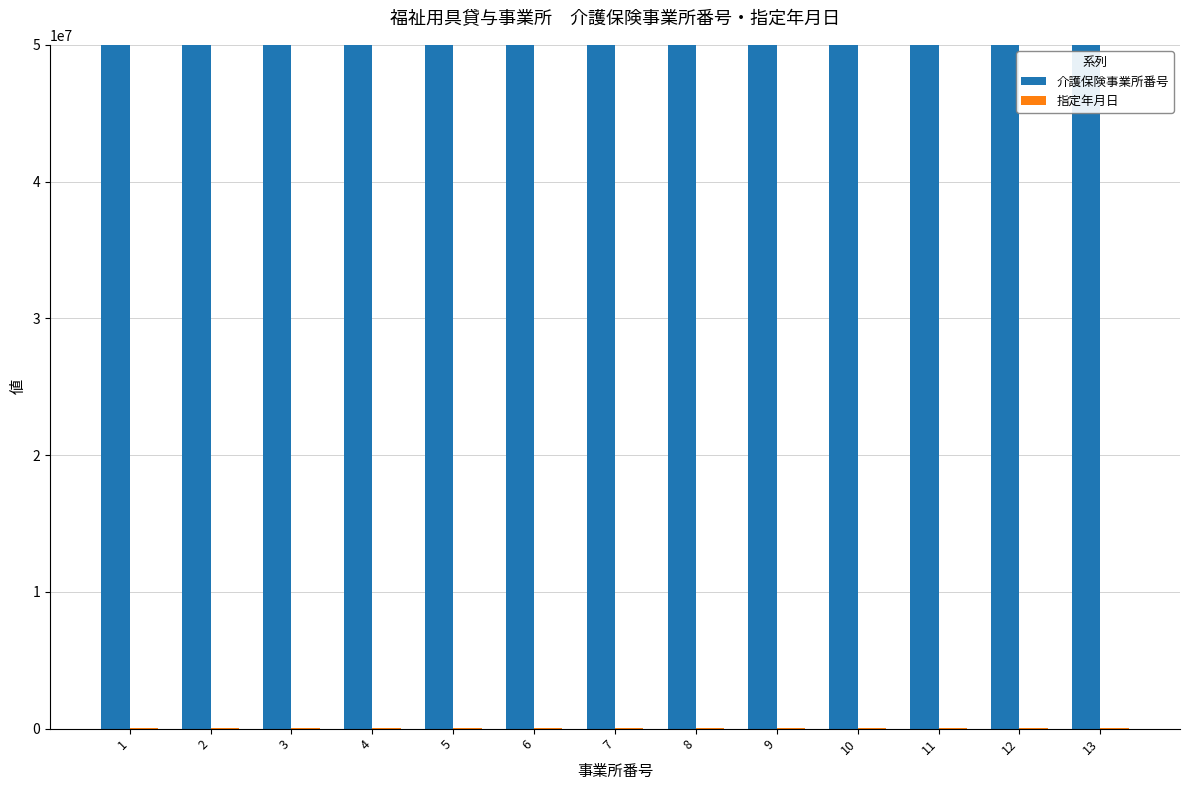

What is the spread (max minus min) of values at 9?

4470065542